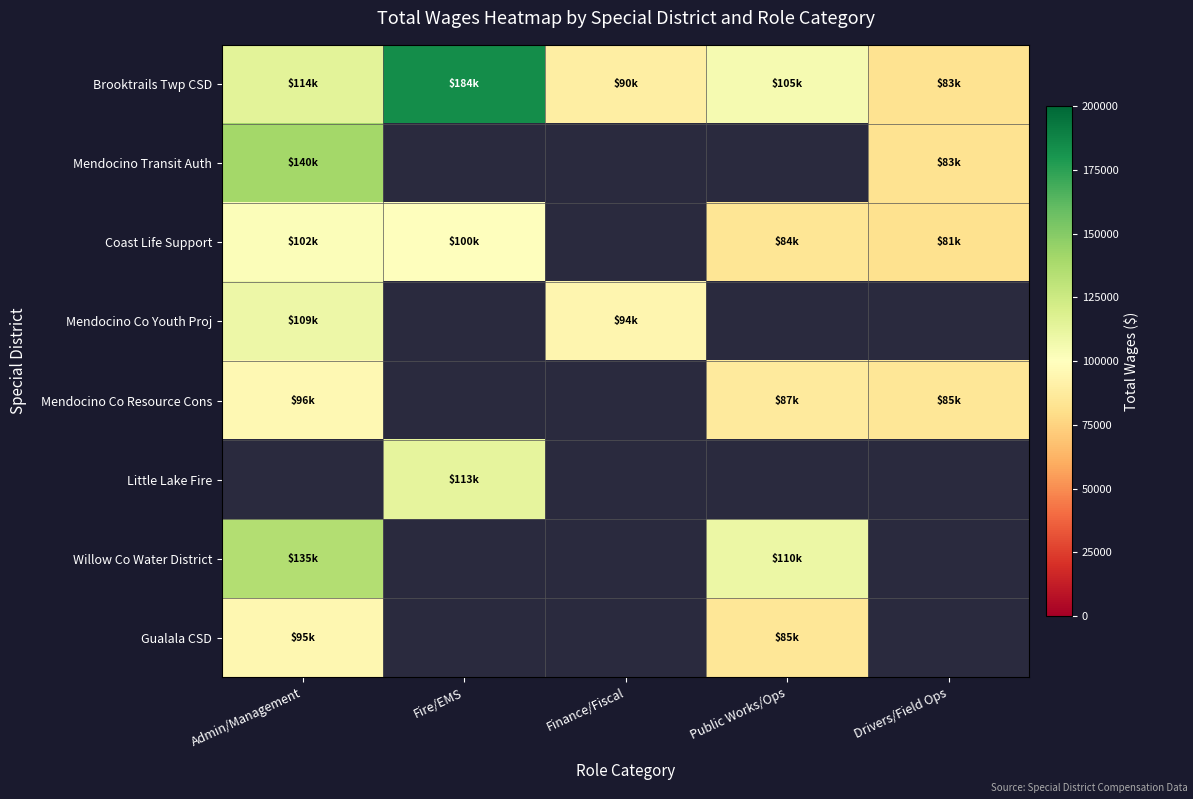

Which series has the largest total across all categories?

Brooktrails Twp CSD